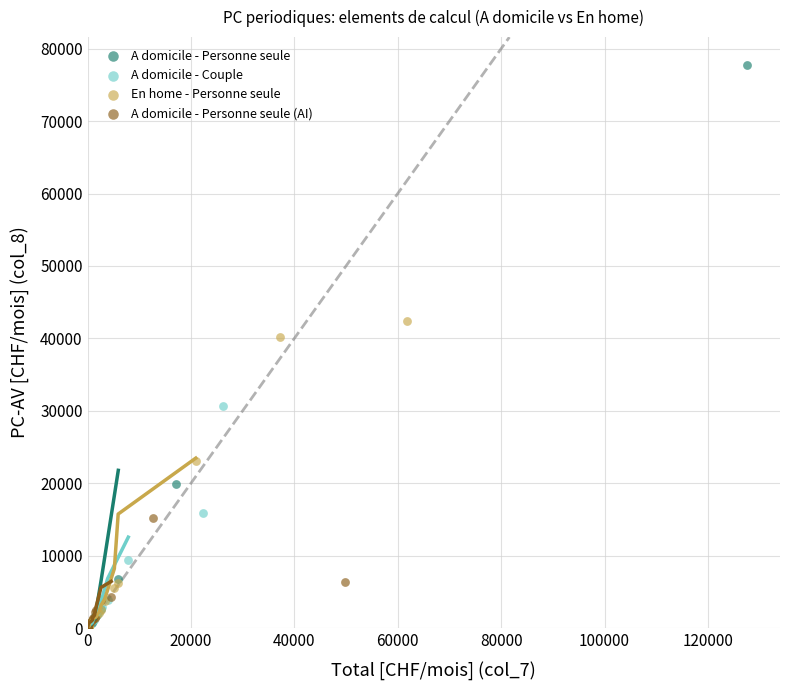

Which series contains the highest Y value?

A domicile - Personne seule